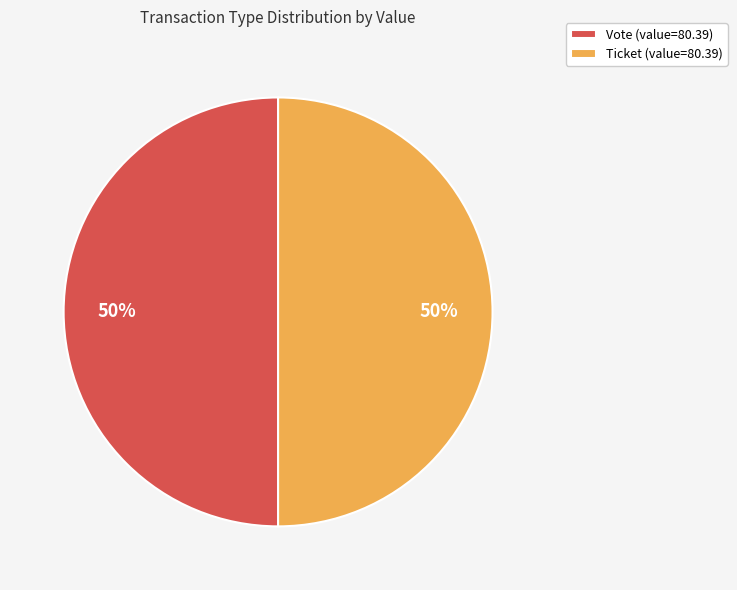

The Vote (value=80.39) slice represents 38% of the pie. True or false?

False